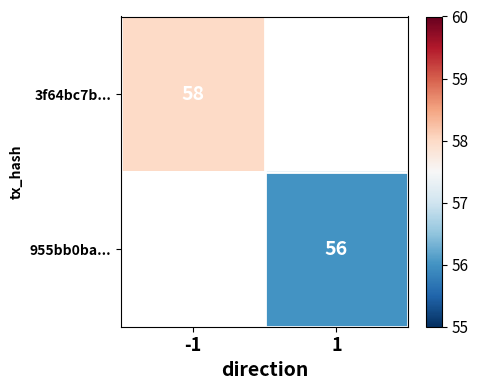

How many values in 955bb0ba... are above zero?

1